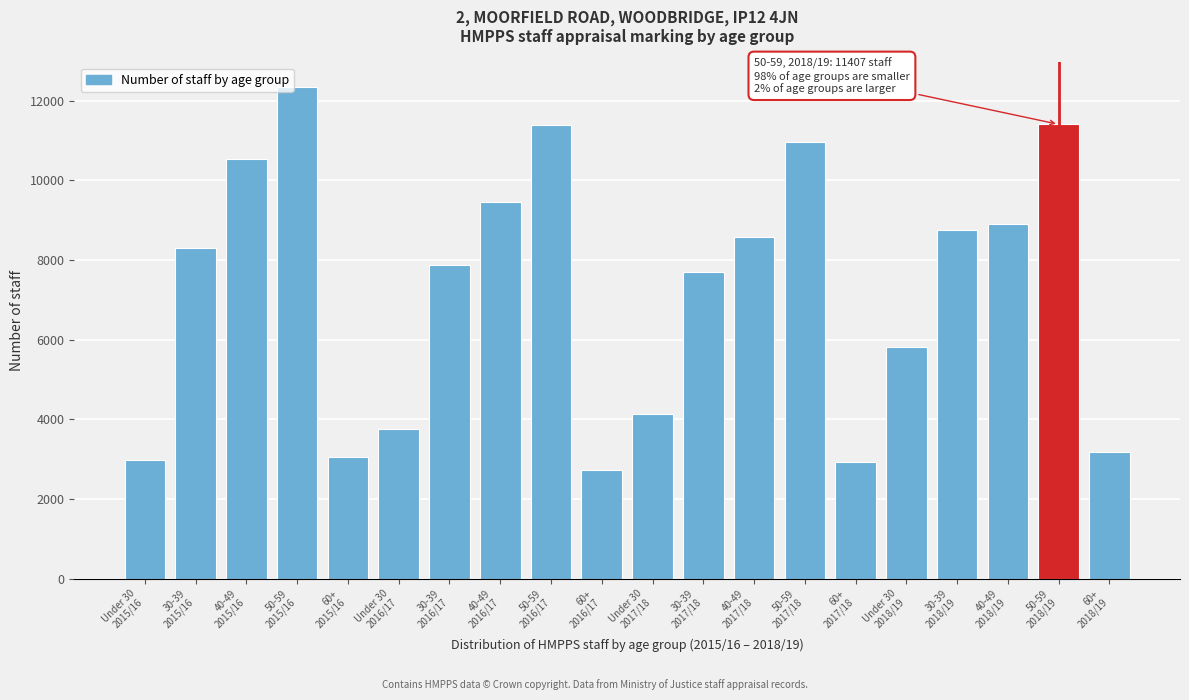

What is the value of the 20th bar from the left?

3187